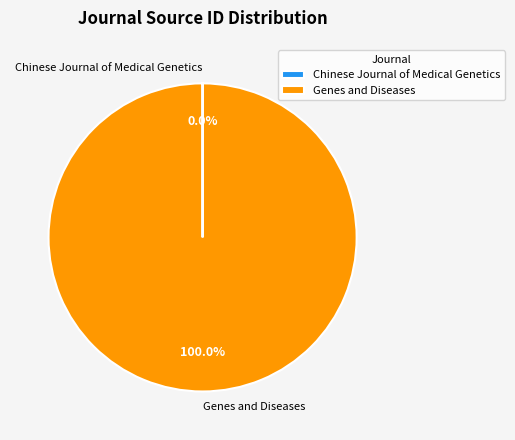

Which slice is the largest?

Genes and Diseases